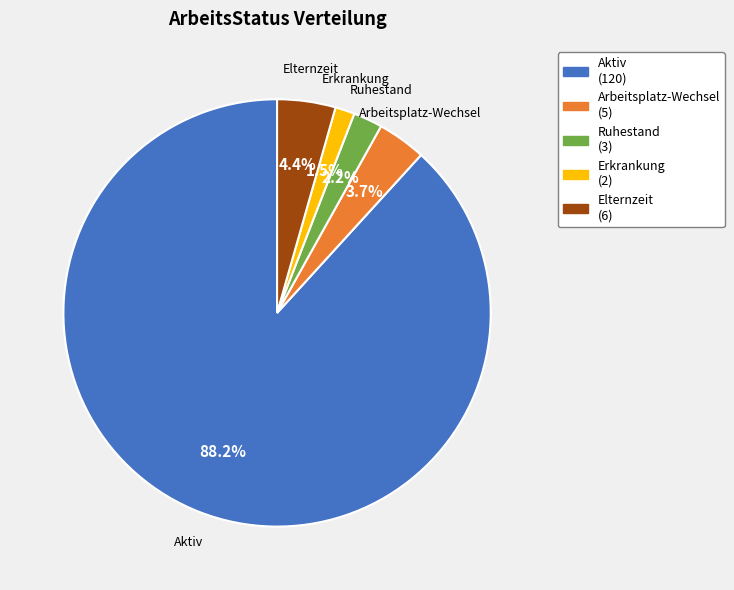

To the nearest percent, what is the average slice percentage?

20%